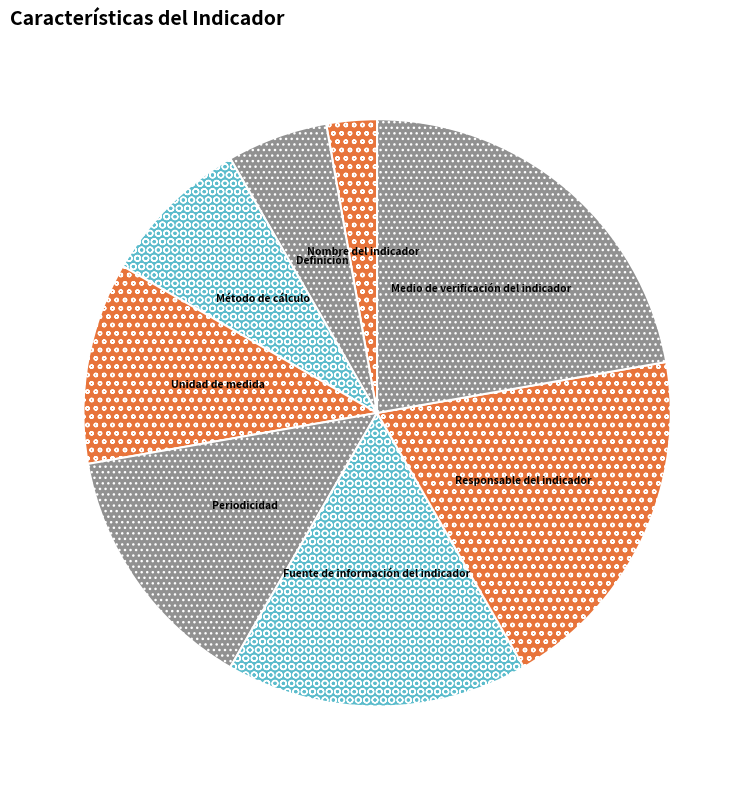

Count the number of slices in the pie.

8